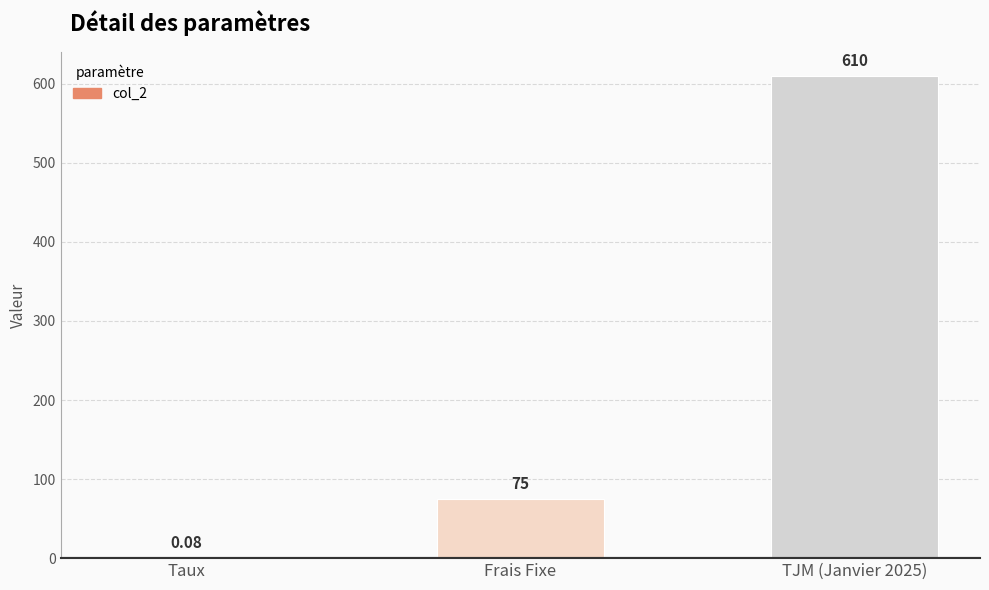

What is the ratio of the value at TJM (Janvier 2025) to the value at Frais Fixe?

8.1